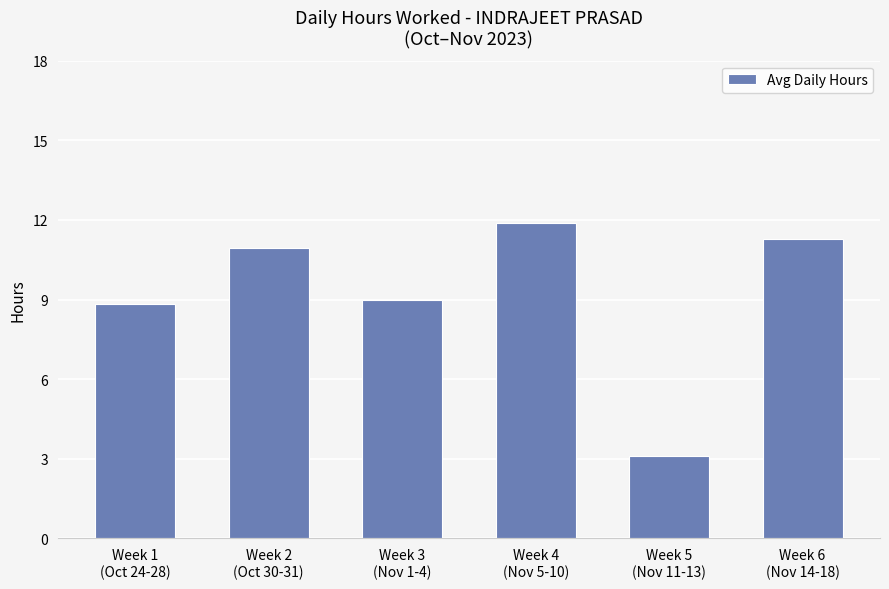

What is the value of the 3rd bar from the left?

9.0